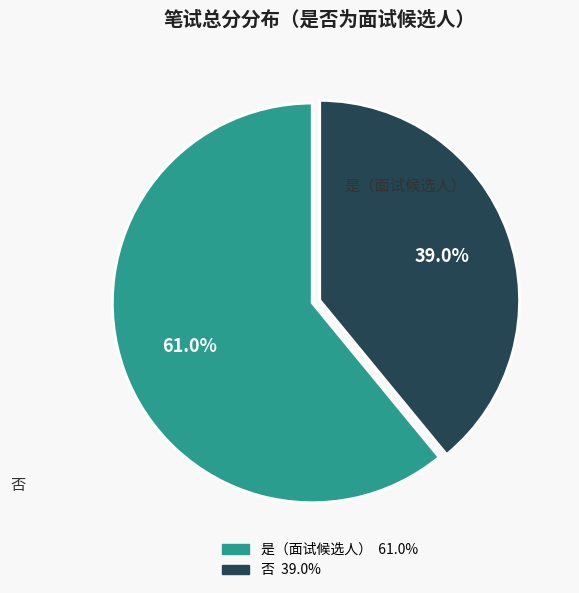

Is there any slice that represents more than half of the pie?

Yes